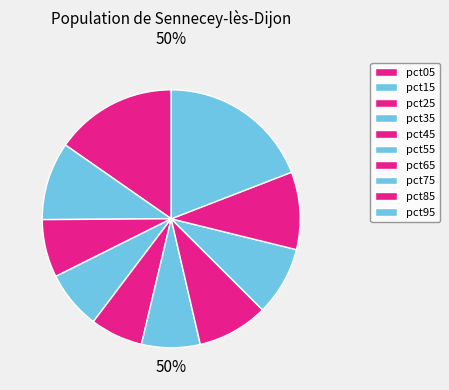

To the nearest percent, what is the difference between the largest and smallest slice percentages?

13%